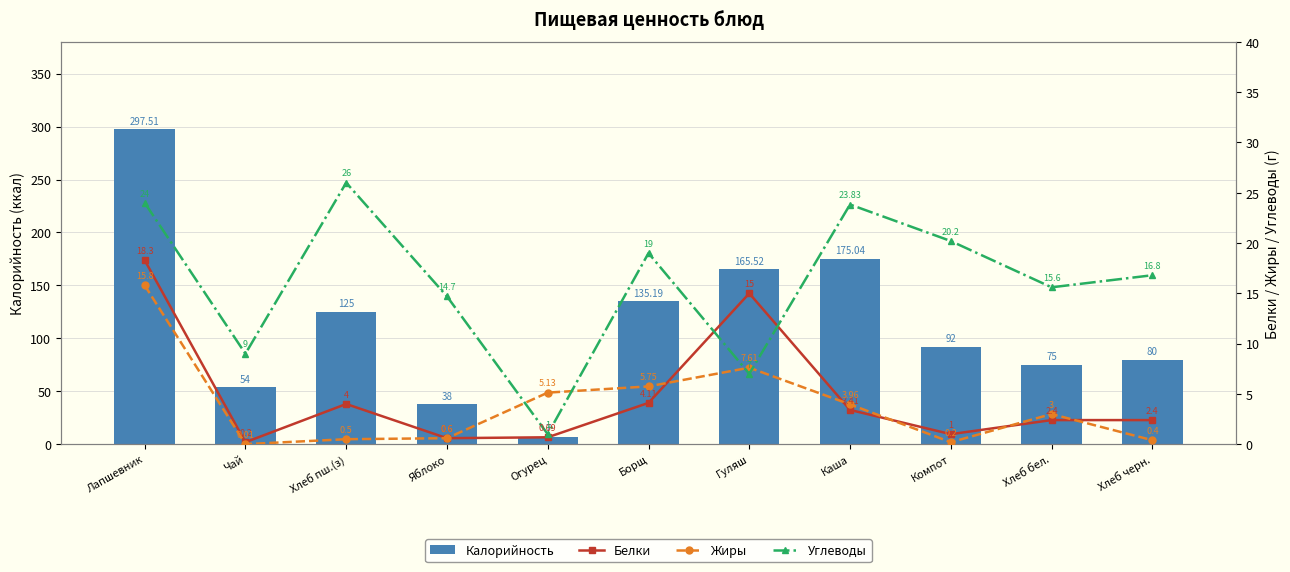

Which category has the lowest value in the Жиры series?

Чай